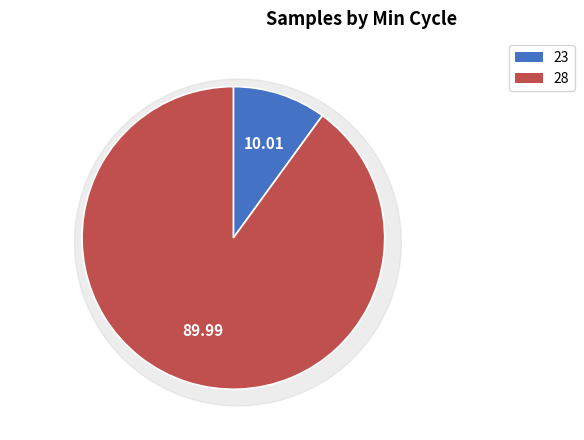

Which category has the biggest portion of the pie?

28